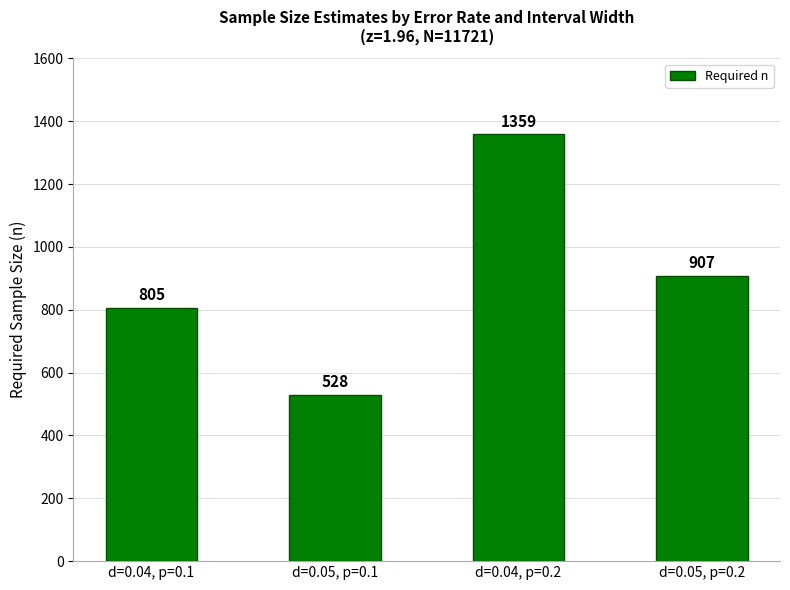

The value at d=0.05, p=0.1 is 528.3. True or false?

True